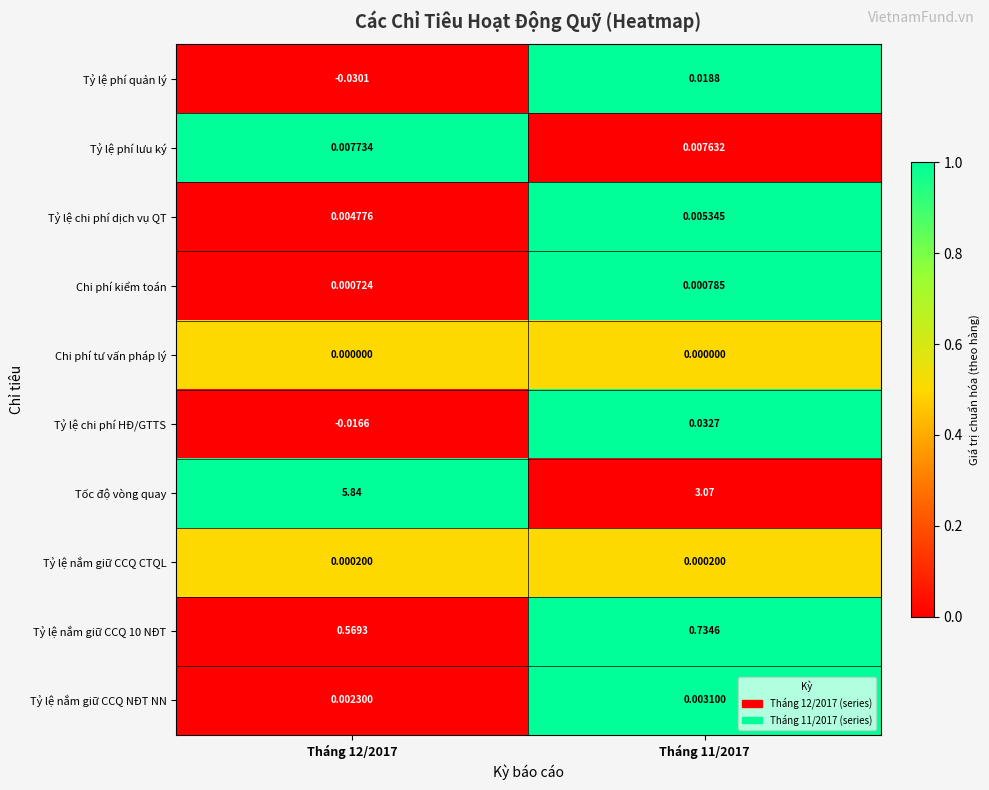

Which series has the largest range (max minus min)?

Tốc độ vòng quay